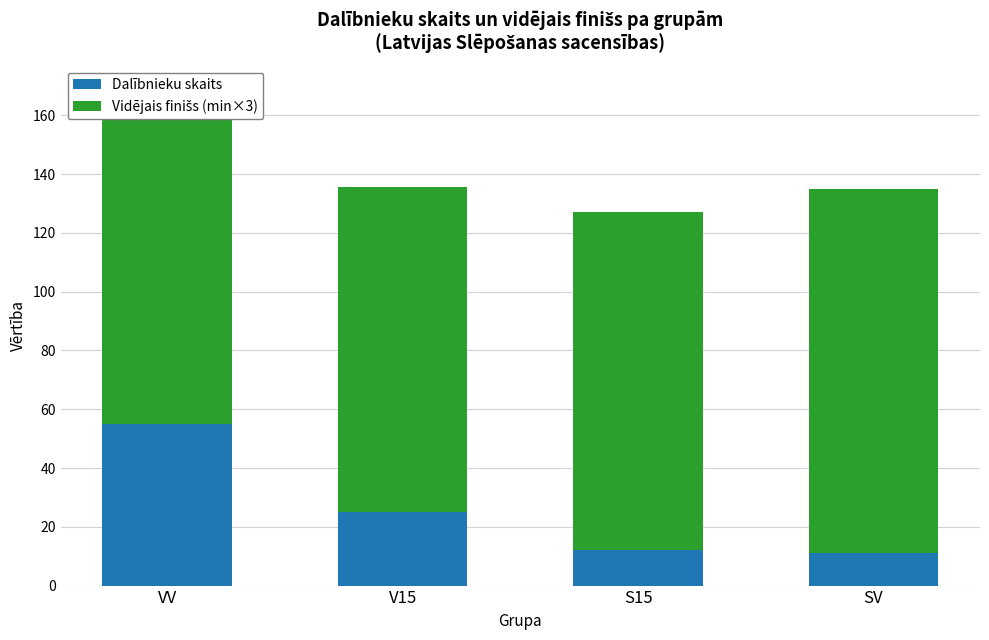

What is the total value across all series at SV?

135.0